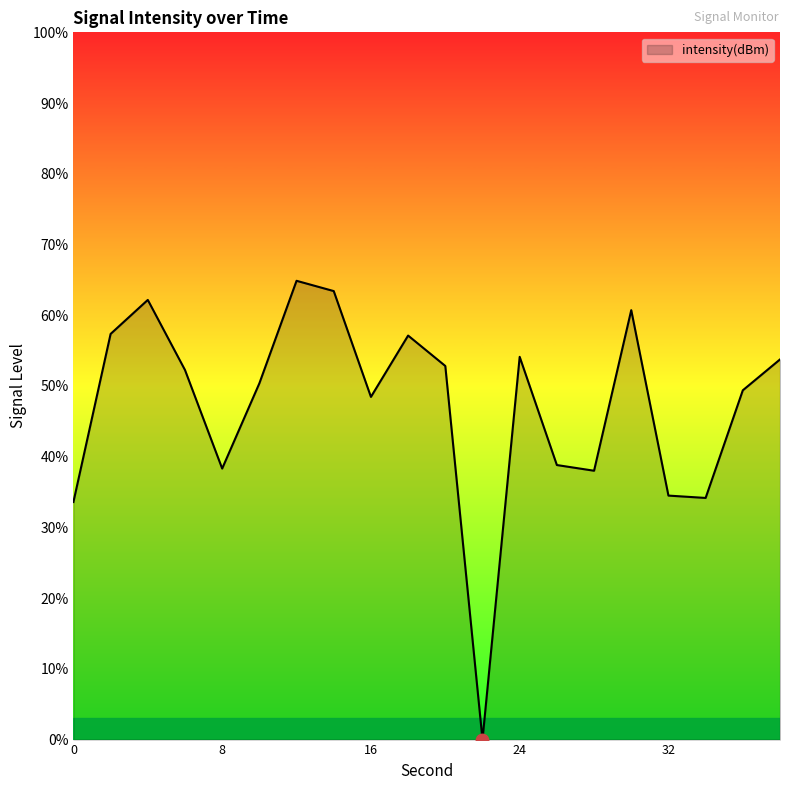

What is the difference between the maximum and minimum values?

64.9